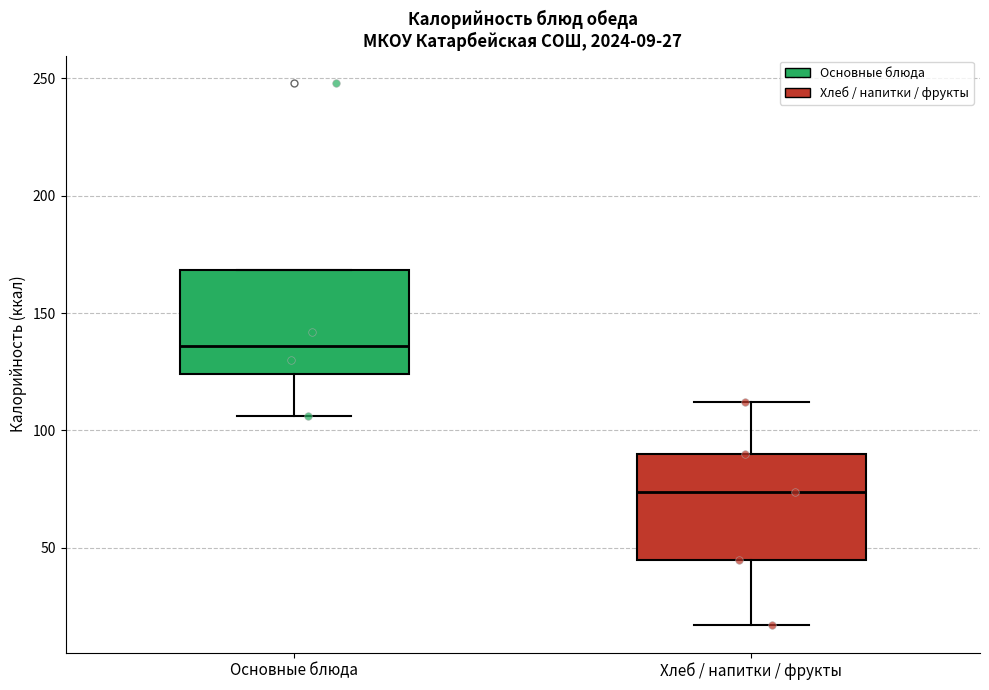

Which box has the highest median line?

Основные блюда